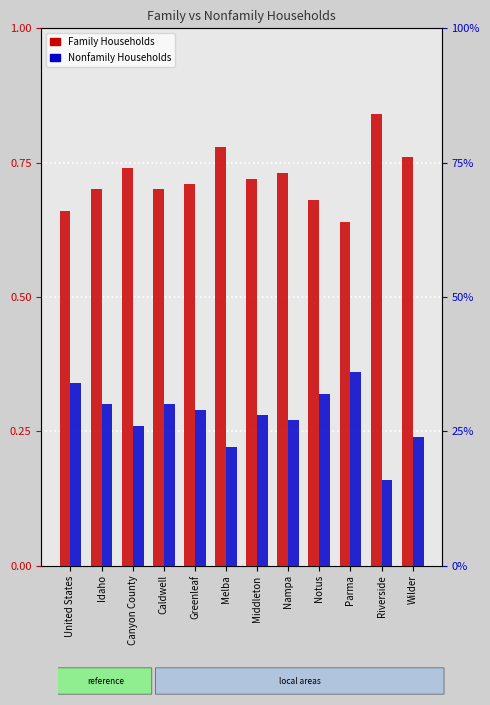

Between Melba and Greenleaf, which is larger?

Melba